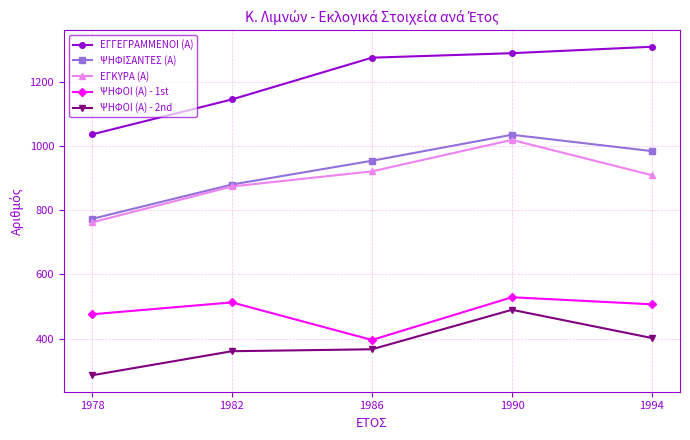

True or false: ΕΓΓΕΓΡΑΜΜΕΝΟΙ (Α) and ΨΗΦΟΙ (Α) - 2nd intersect in this chart.

False